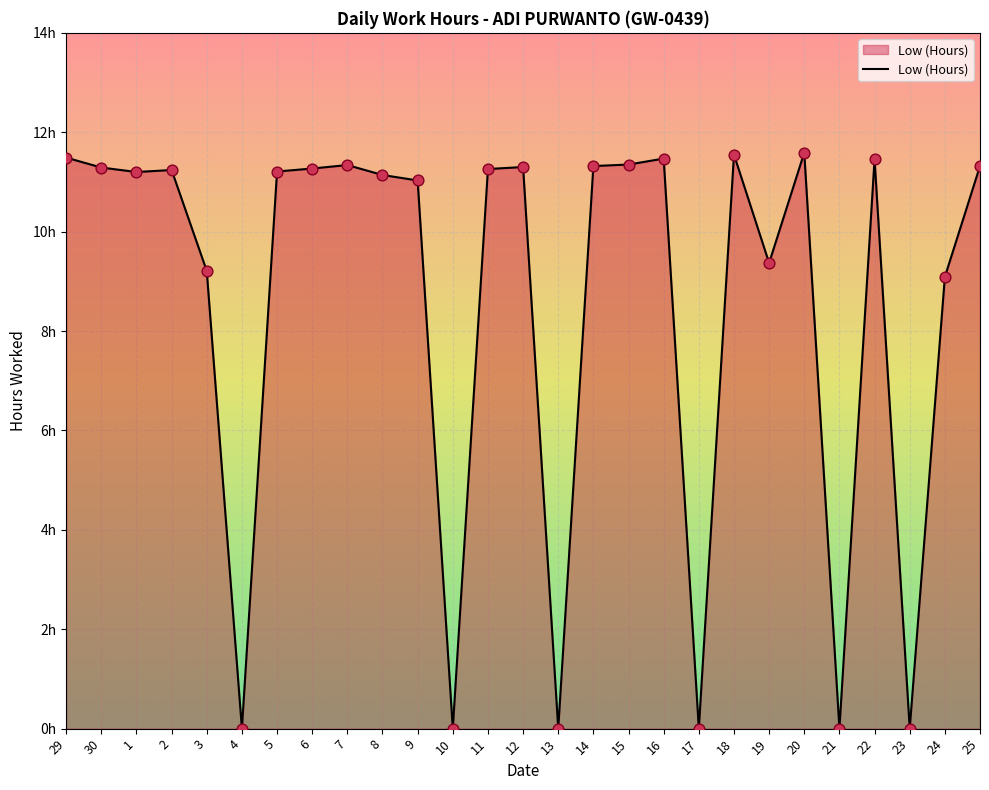

What is the change in value from 29 to 25?

-0.2